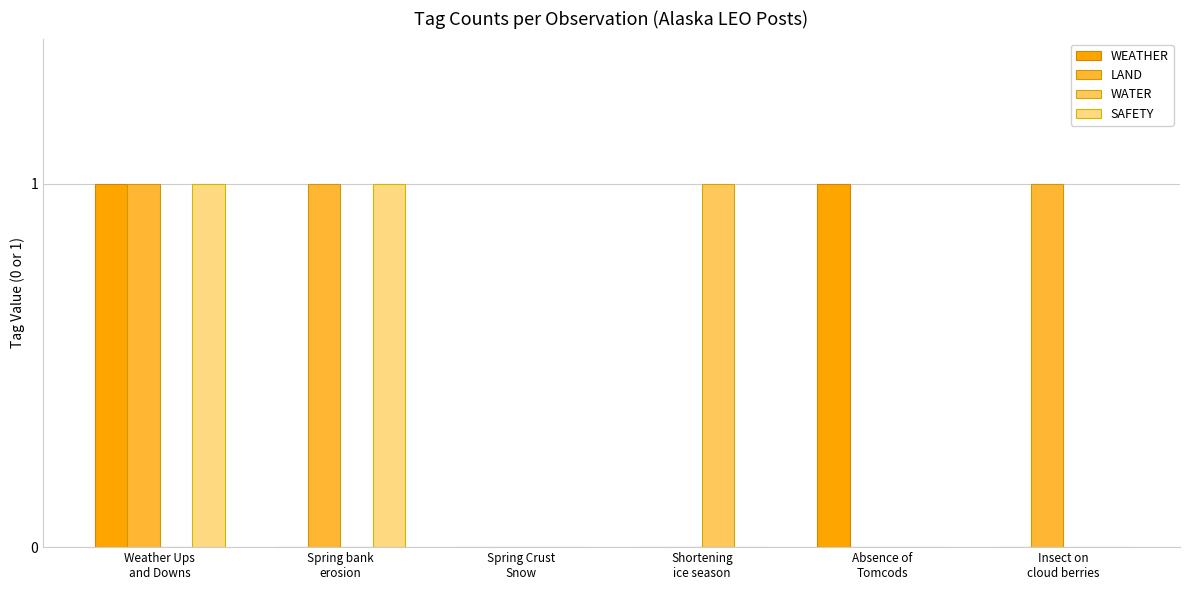

Which series has the largest total across all categories?

LAND